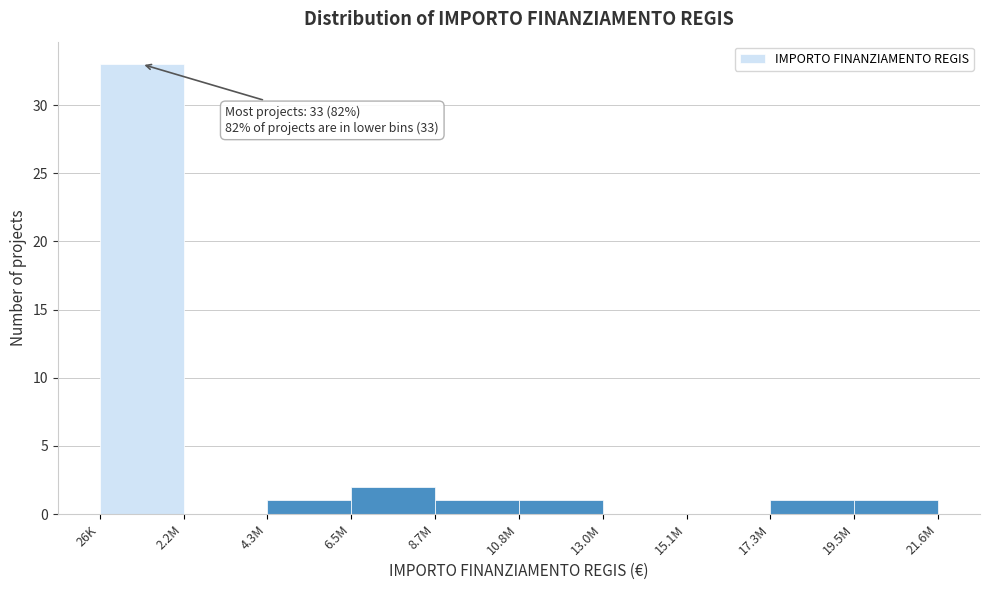

Reading left to right, what are all the values shown in this chart?

26K=33	2.2M=0	4.3M=1	6.5M=2	8.7M=1	10.8M=1	13.0M=0	15.1M=0	17.3M=1	19.5M=1